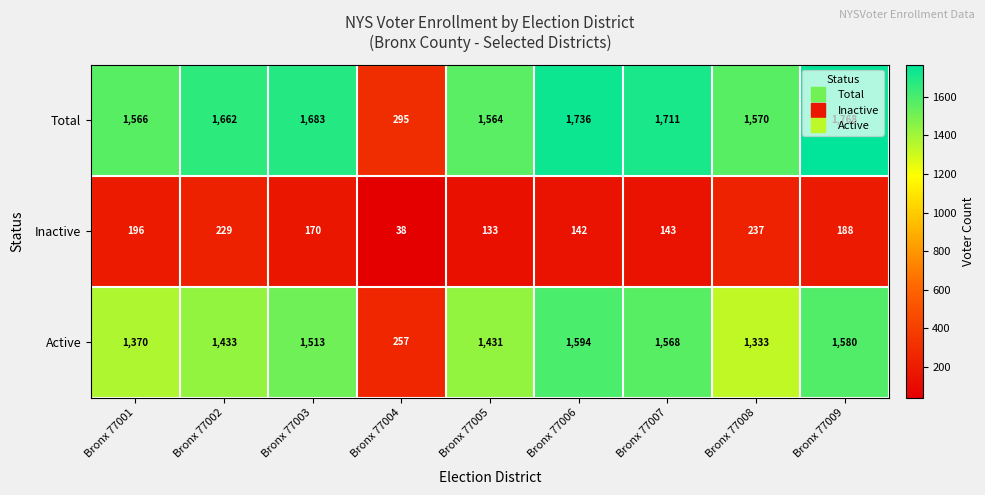

How many series are shown in this chart?

3